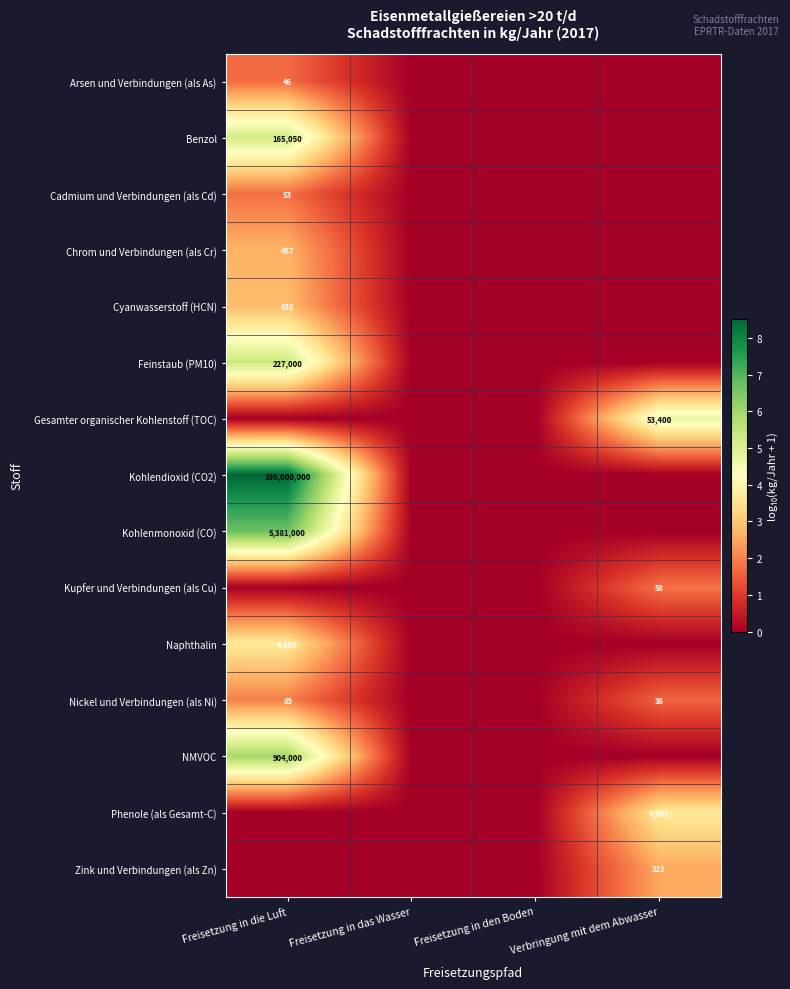

True or false: Arsen und Verbindungen (als As) has a value of 0.5 at Freisetzung in die Luft.

False